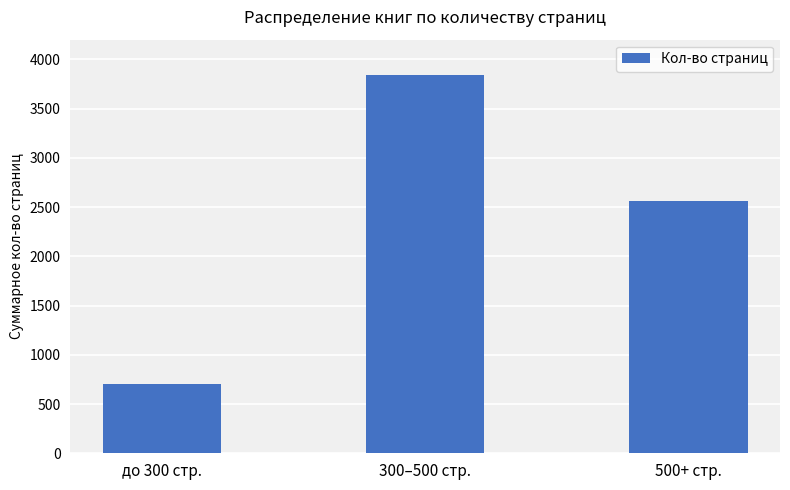

The chart shows a value of 2159 at 300–500 стр.. True or false?

False